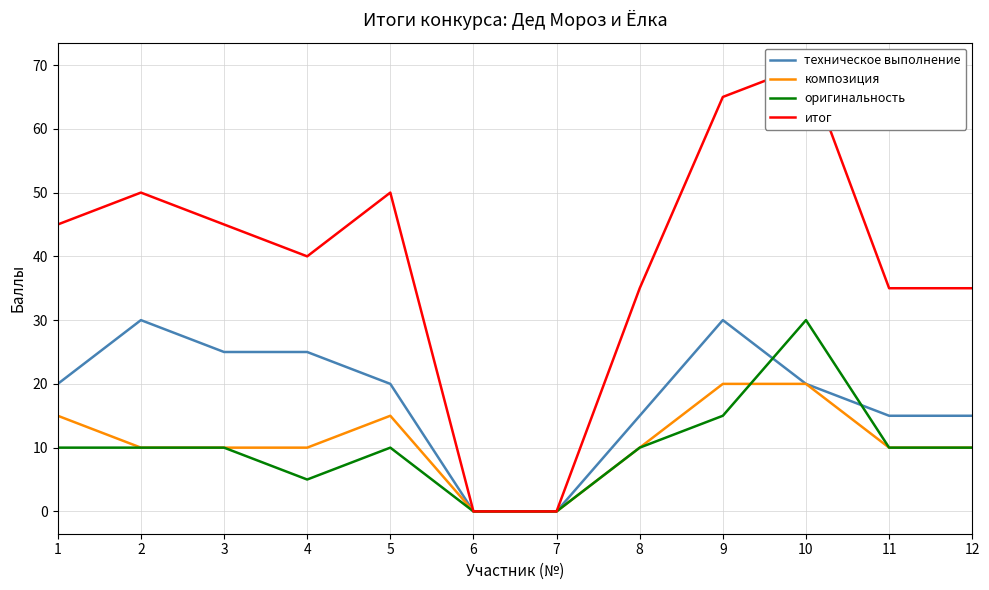

What are all the series names shown in the legend?

техническое выполнение, композиция, оригинальность, итог